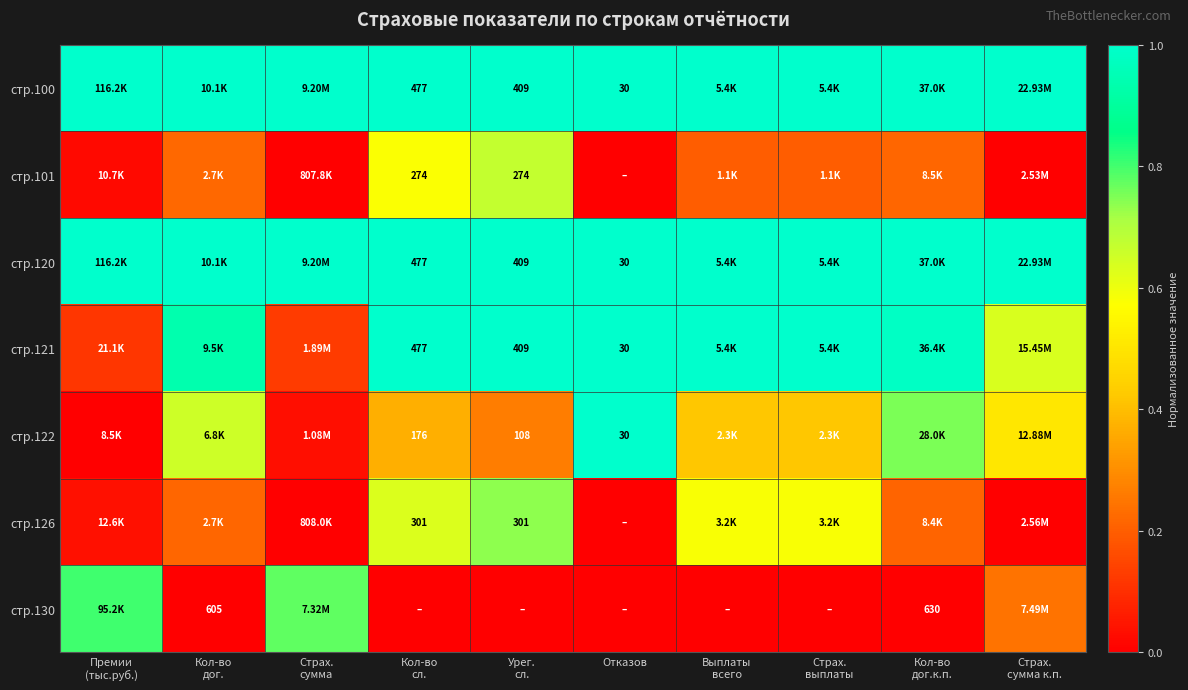

At Страх. выплаты, list the series in order from largest to smallest.

стр.100, стр.120, стр.121, стр.126, стр.122, стр.101, стр.130